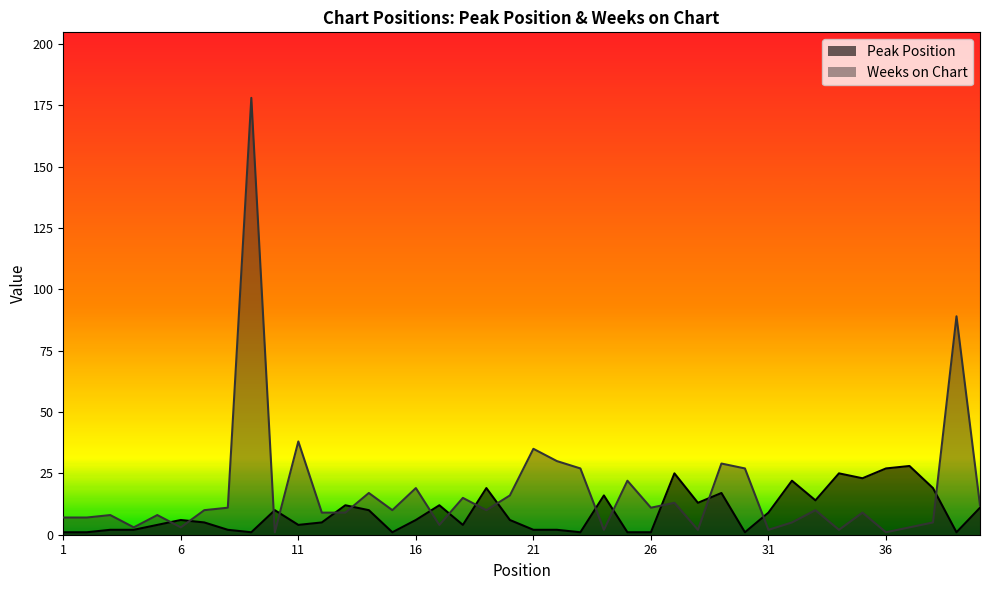

Reading left to right, extract all data points from this chart.

Peak Position: 1=1	2=1	3=2	4=2	5=4	6=6	7=5	8=2	9=1	10=10	11=4	12=5	13=12	14=10	15=1	16=6	17=12	18=4	19=19	20=6	21=2	22=2	23=1	24=16	25=1	26=1	27=25	28=13	29=17	30=1	31=9	32=22	33=14	34=25	35=23	36=27	37=28	38=19	39=1	40=11
Weeks on Chart: 1=7	2=7	3=8	4=3	5=8	6=3	7=10	8=11	9=178	10=1	11=38	12=9	13=9	14=17	15=10	16=19	17=4	18=15	19=10	20=16	21=35	22=30	23=27	24=2	25=22	26=11	27=13	28=2	29=29	30=27	31=2	32=5	33=10	34=2	35=9	36=1	37=3	38=5	39=89	40=12